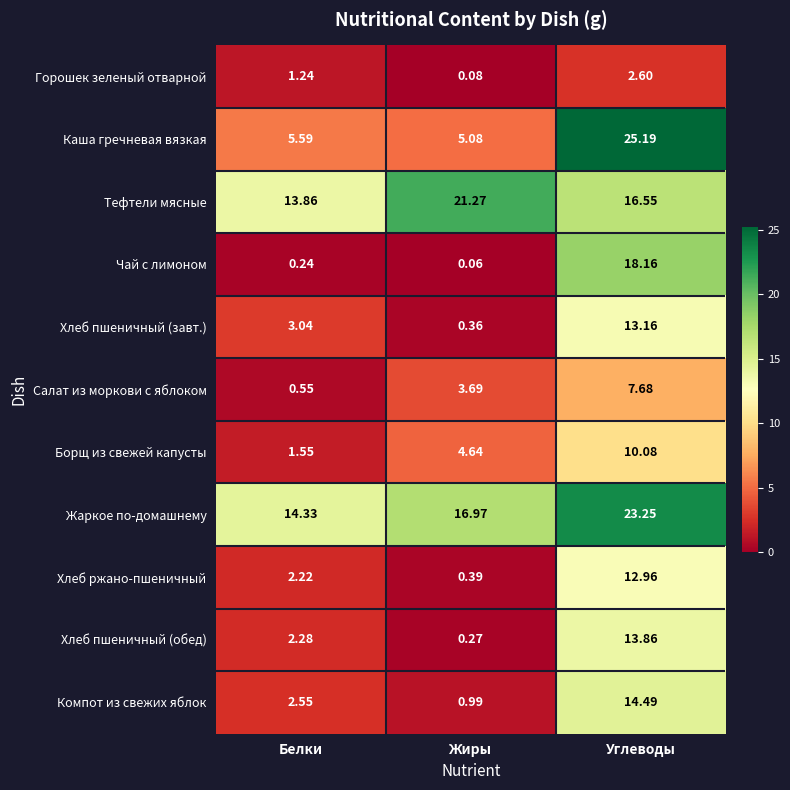

What is the total value across all series at Углеводы?

158.0